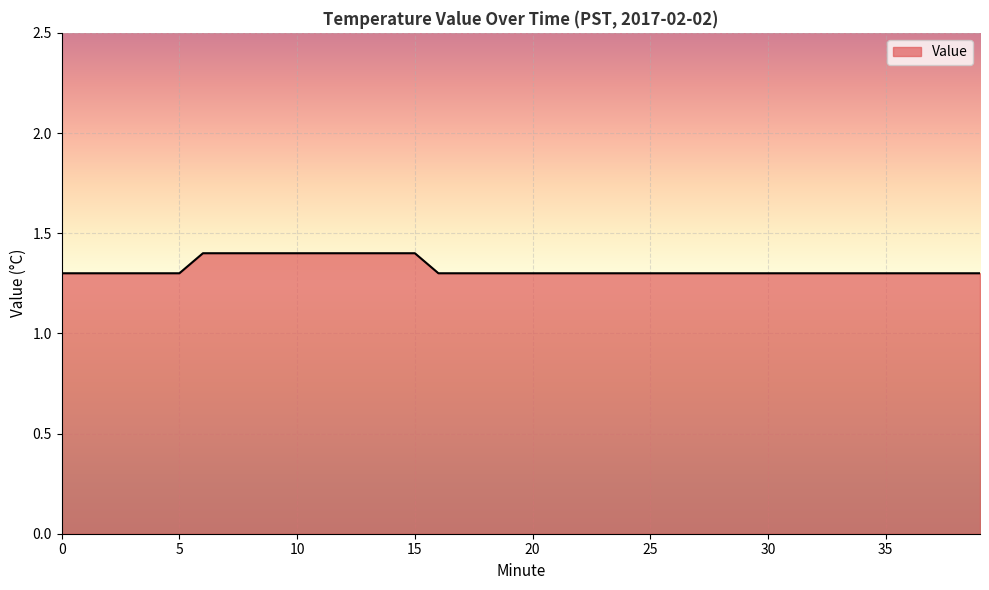

What is the minimum value shown in the chart?

1.3